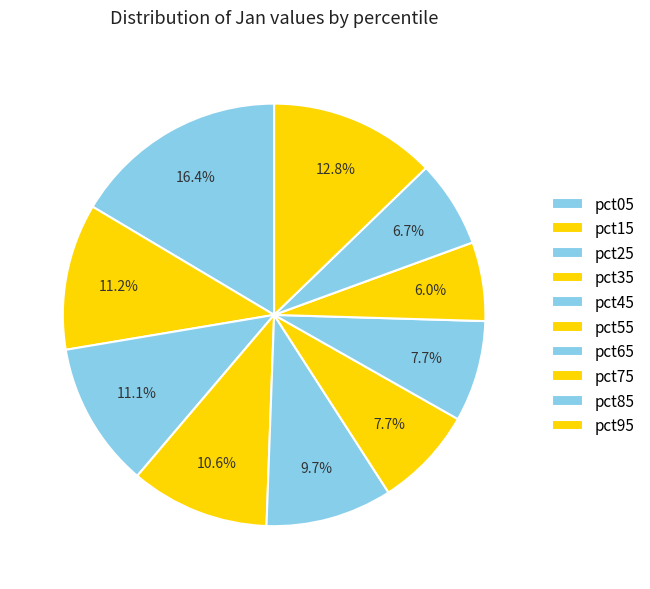

How many slices are in this pie chart?

10